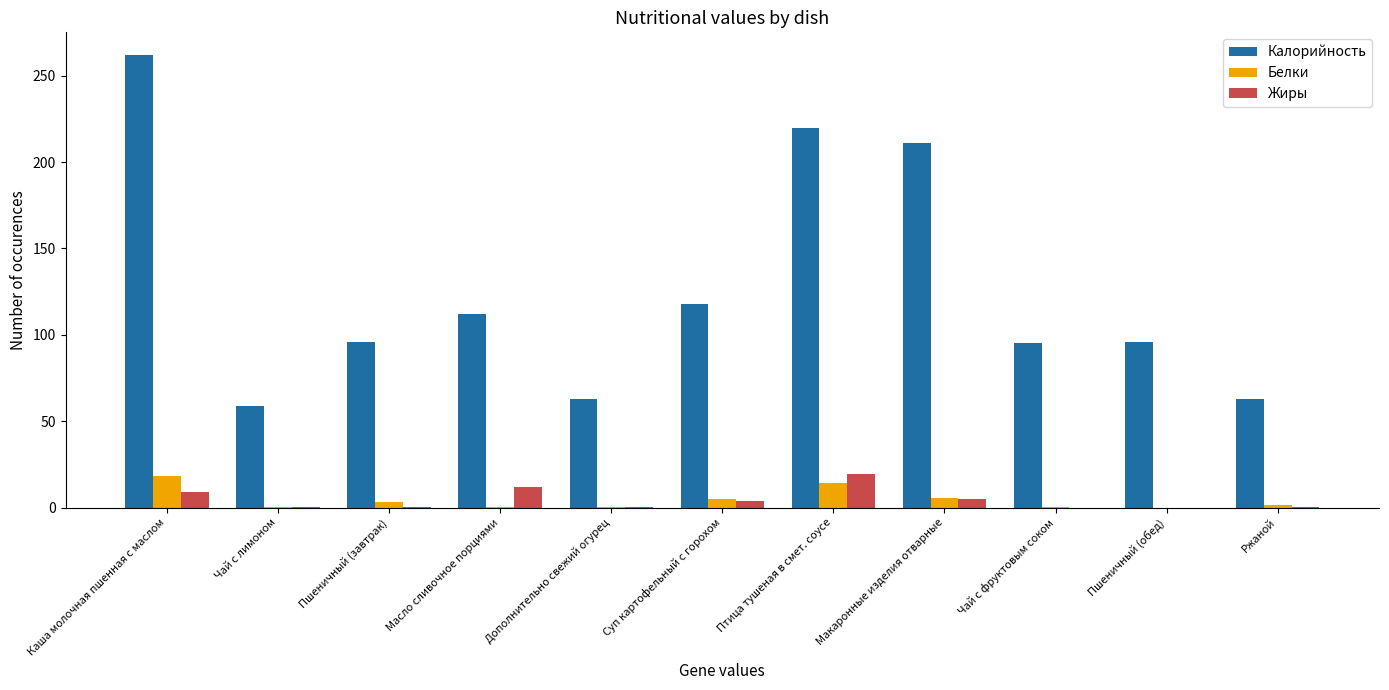

Which series changed the most between Пшеничный (завтрак) and Дополнительно свежий огурец?

Калорийность